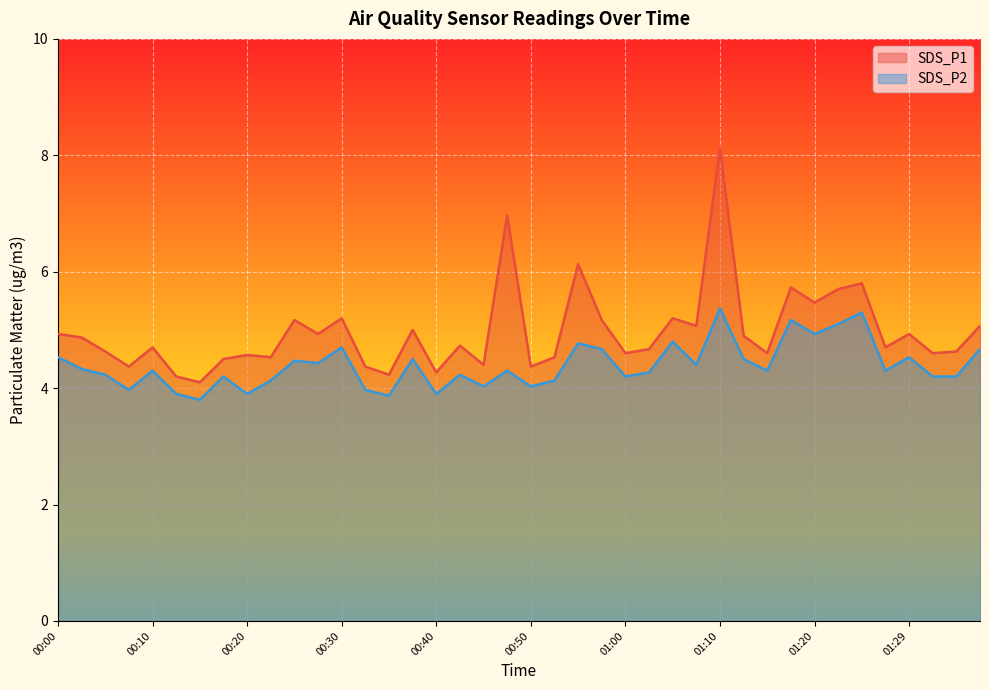

Reading right to left, transcribe all the data shown in this chart.

SDS_P1: 01:37=5.1	01:34=4.6	01:32=4.6	01:29=4.9	01:27=4.7	01:25=5.8	01:22=5.7	01:20=5.5	01:17=5.7	01:15=4.6	01:12=4.9	01:10=8.1	01:07=5.1	01:05=5.2	01:02=4.7	01:00=4.6	00:57=5.2	00:55=6.1	00:52=4.5	00:50=4.4	00:47=7.0	00:45=4.4	00:42=4.7	00:40=4.3	00:37=5.0	00:35=4.2	00:33=4.4	00:30=5.2	00:28=4.9	00:25=5.2	00:23=4.5	00:20=4.6	00:18=4.5	00:15=4.1	00:13=4.2	00:10=4.7	00:08=4.4	00:05=4.6	00:03=4.9	00:00=4.9
SDS_P2: 01:37=4.7	01:34=4.2	01:32=4.2	01:29=4.5	01:27=4.3	01:25=5.3	01:22=5.1	01:20=4.9	01:17=5.2	01:15=4.3	01:12=4.5	01:10=5.4	01:07=4.4	01:05=4.8	01:02=4.3	01:00=4.2	00:57=4.7	00:55=4.8	00:52=4.1	00:50=4.0	00:47=4.3	00:45=4.0	00:42=4.2	00:40=3.9	00:37=4.5	00:35=3.9	00:33=4.0	00:30=4.7	00:28=4.4	00:25=4.5	00:23=4.1	00:20=3.9	00:18=4.2	00:15=3.8	00:13=3.9	00:10=4.3	00:08=4.0	00:05=4.2	00:03=4.3	00:00=4.5